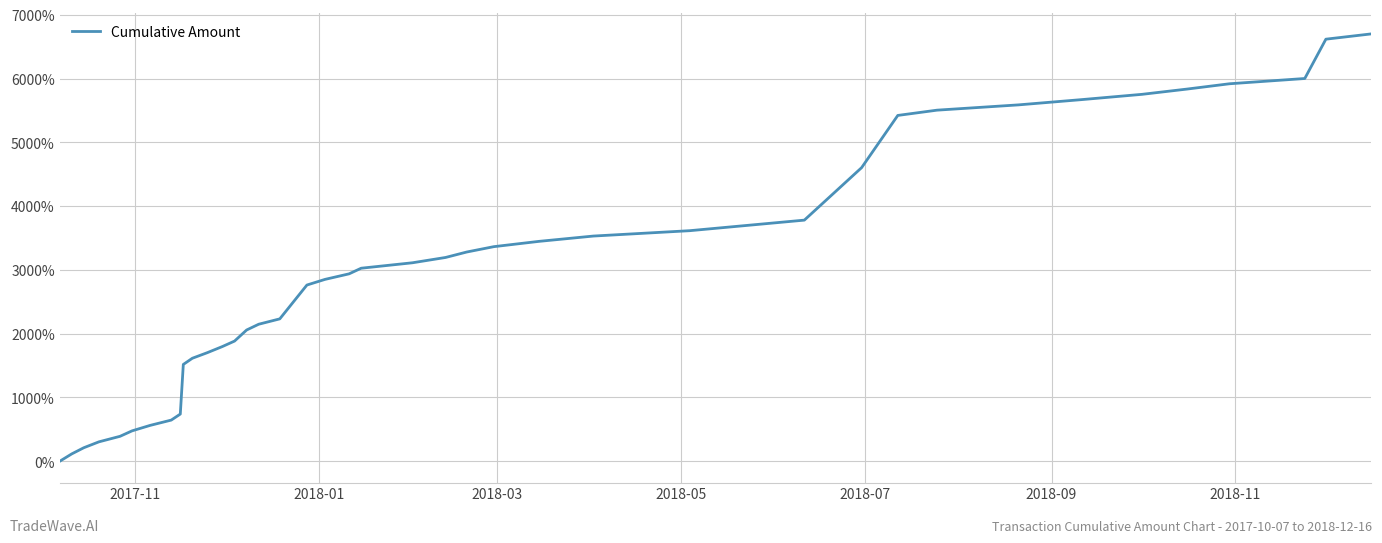

How many categories are shown in the chart?

40